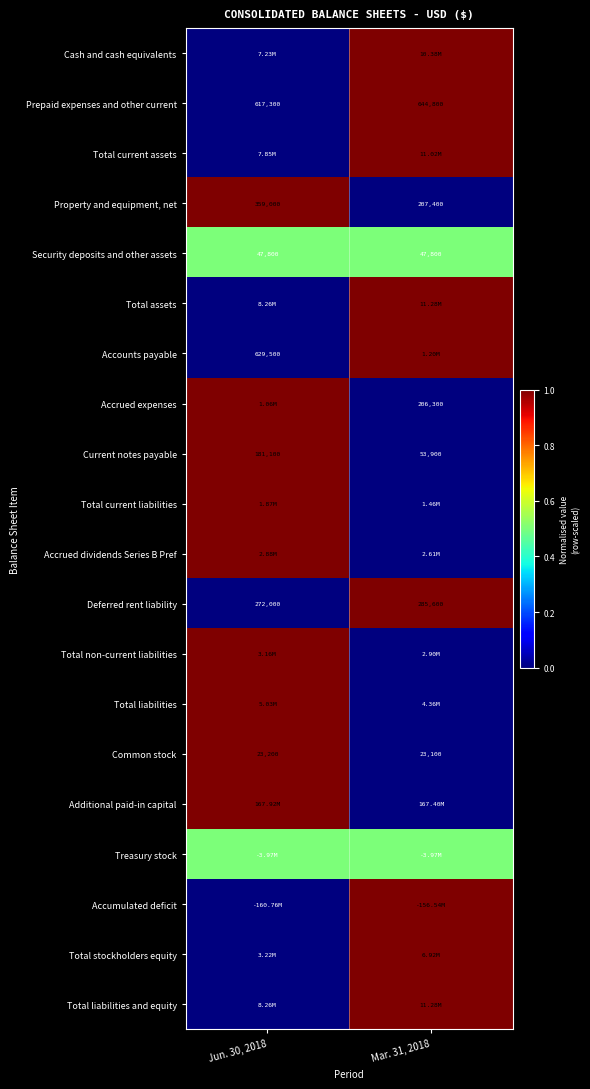

What is the maximum value shown in the chart?

1.0